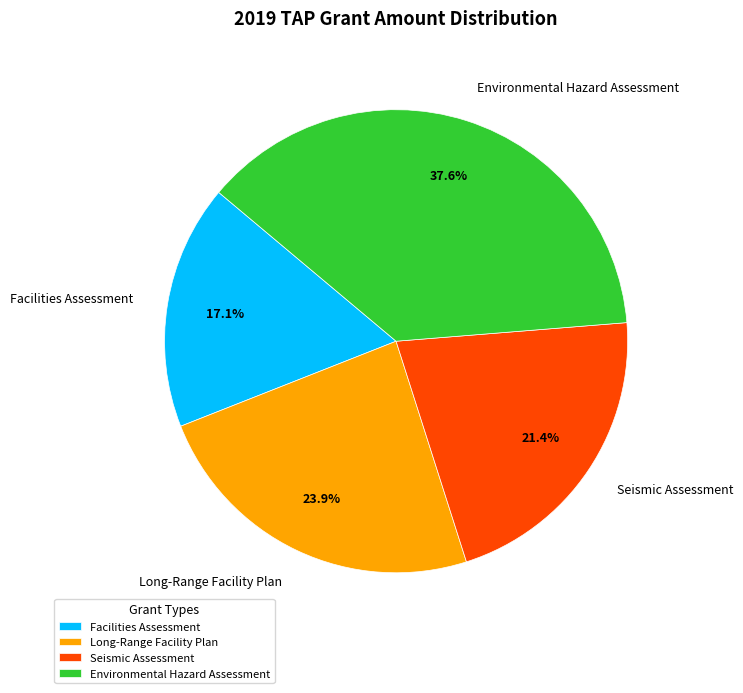

How much of the chart is everything except Environmental Hazard Assessment?

62.4%